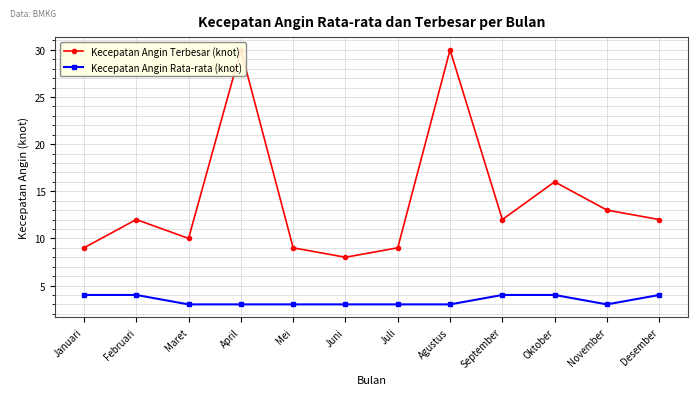

True or false: Kecepatan Angin Rata-rata (knot) and Kecepatan Angin Terbesar (knot) cross at least once.

False